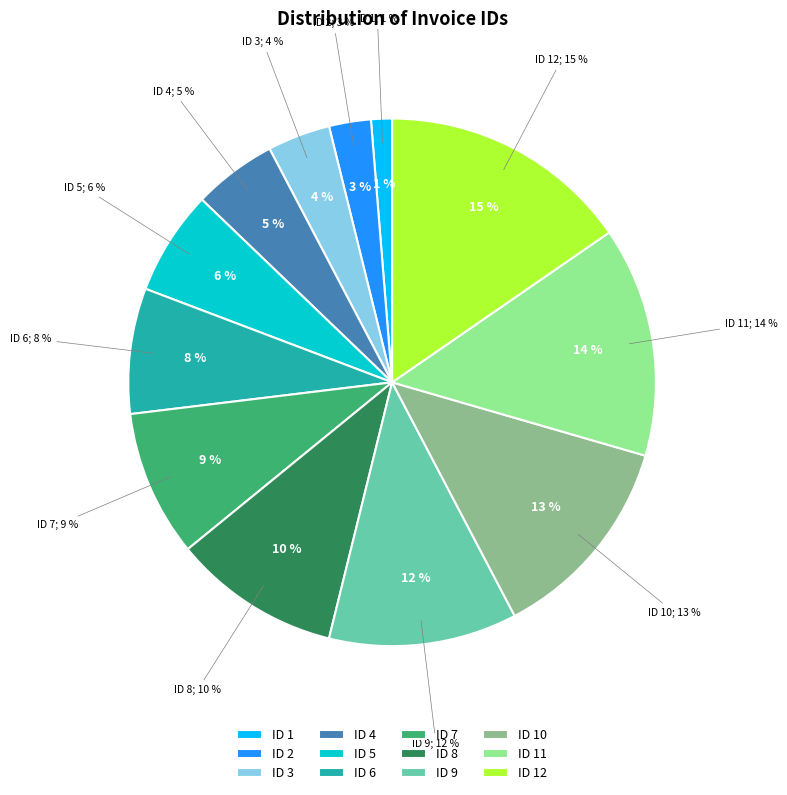

Approximately how many times larger is the value at 12 compared to 9?

1.3